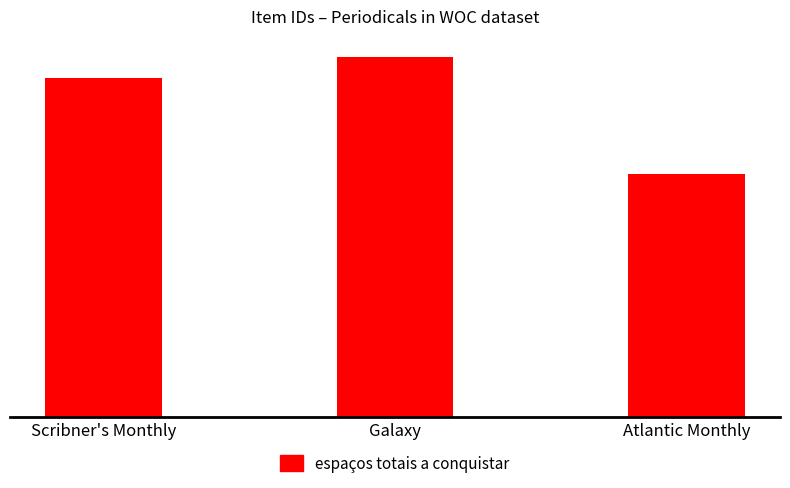

At which label is the value closest to 28?

Scribner's Monthly